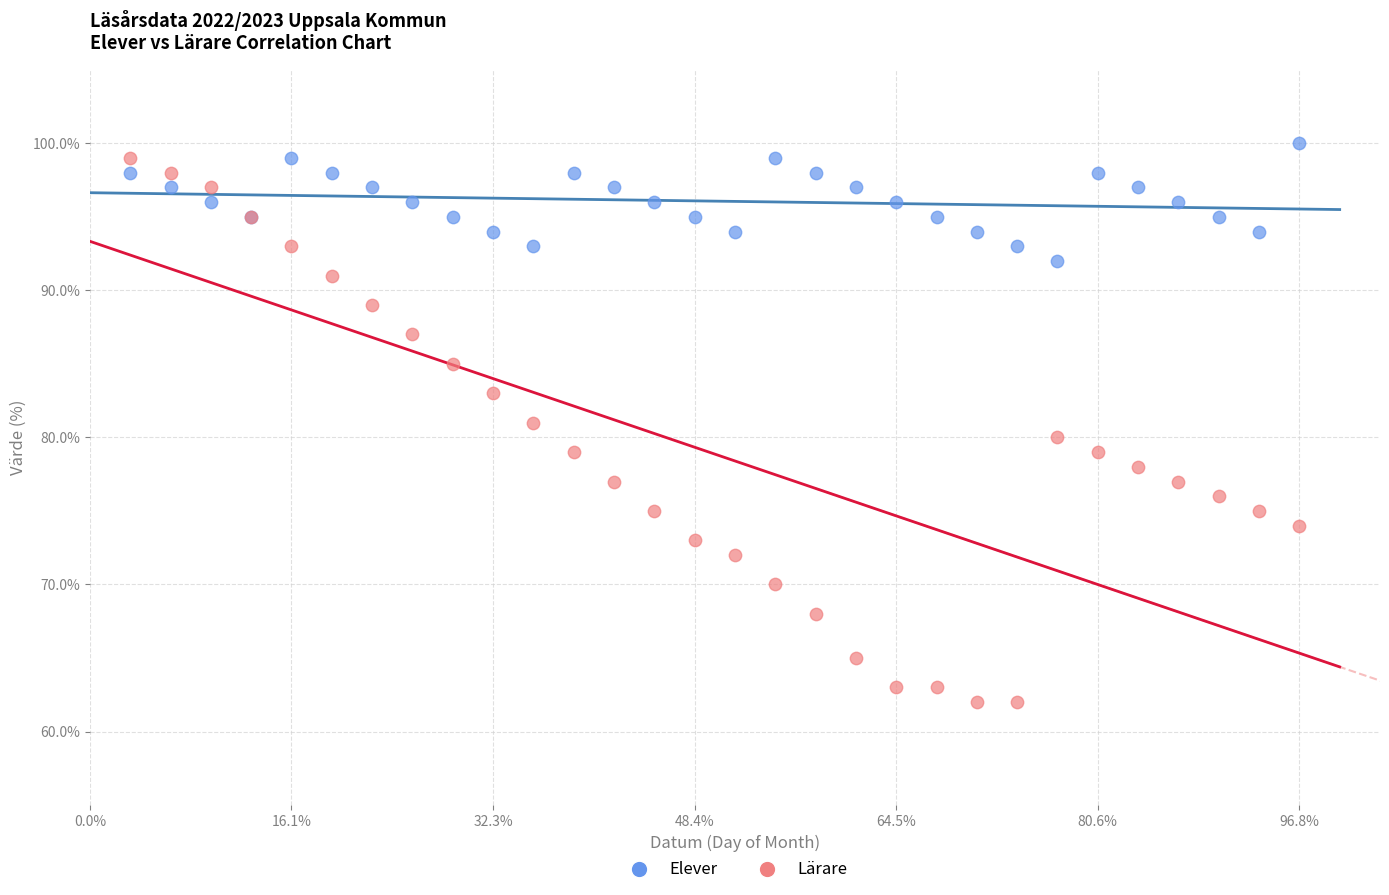

Which series has the widest spread of Y values?

Lärare